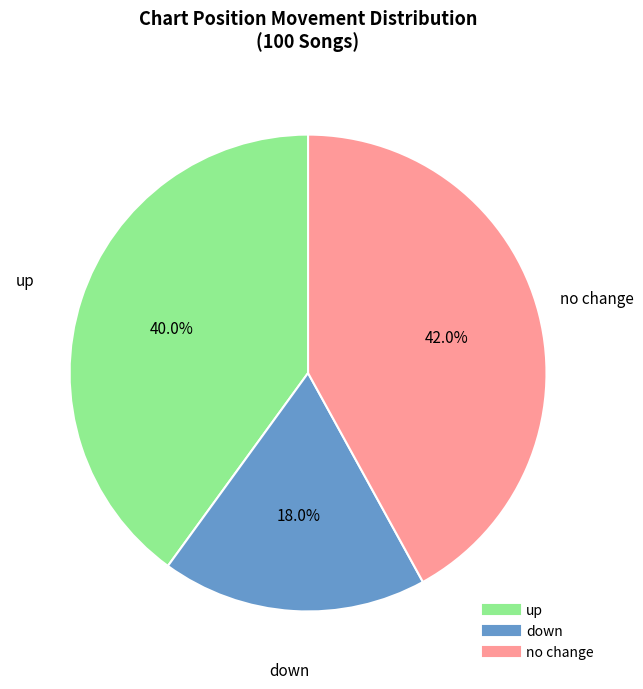

Does any single category account for the majority?

No